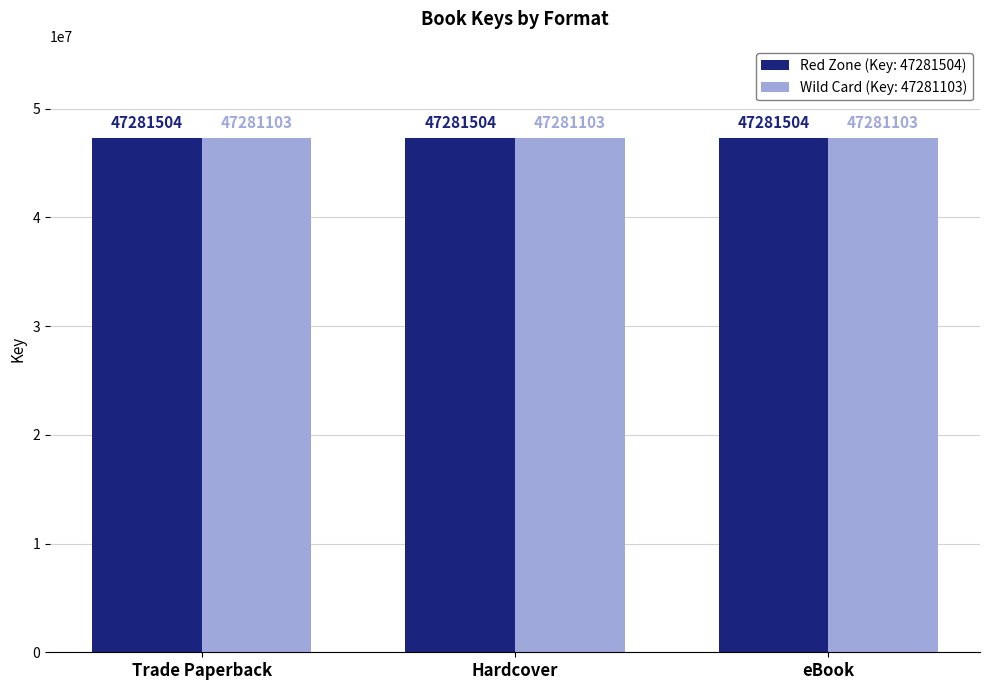

How many distinct data groups are displayed?

2